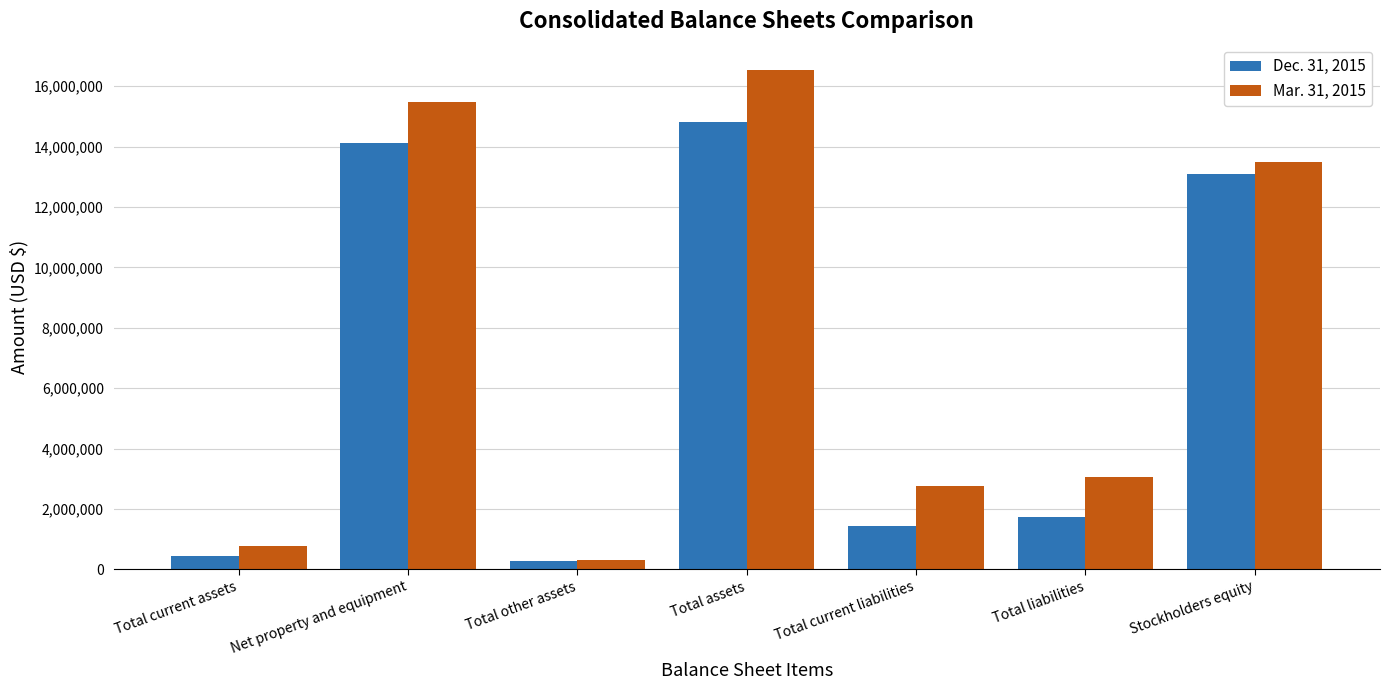

How many categories are shown in the chart?

7